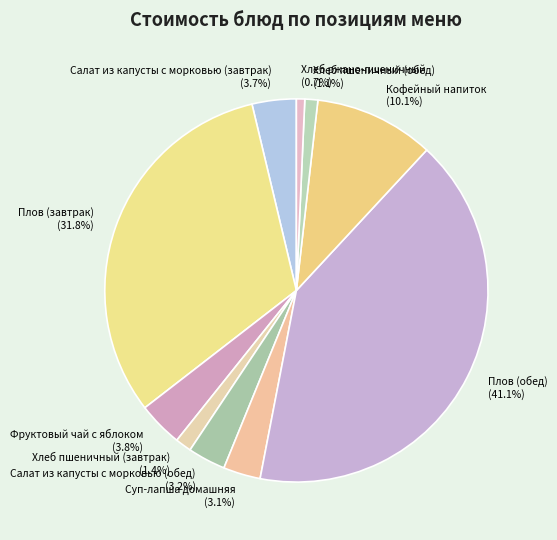

What is the ratio of the value at Салат из капусты с морковью (обед) to the value at Хлеб пшеничный (обед)?

2.9